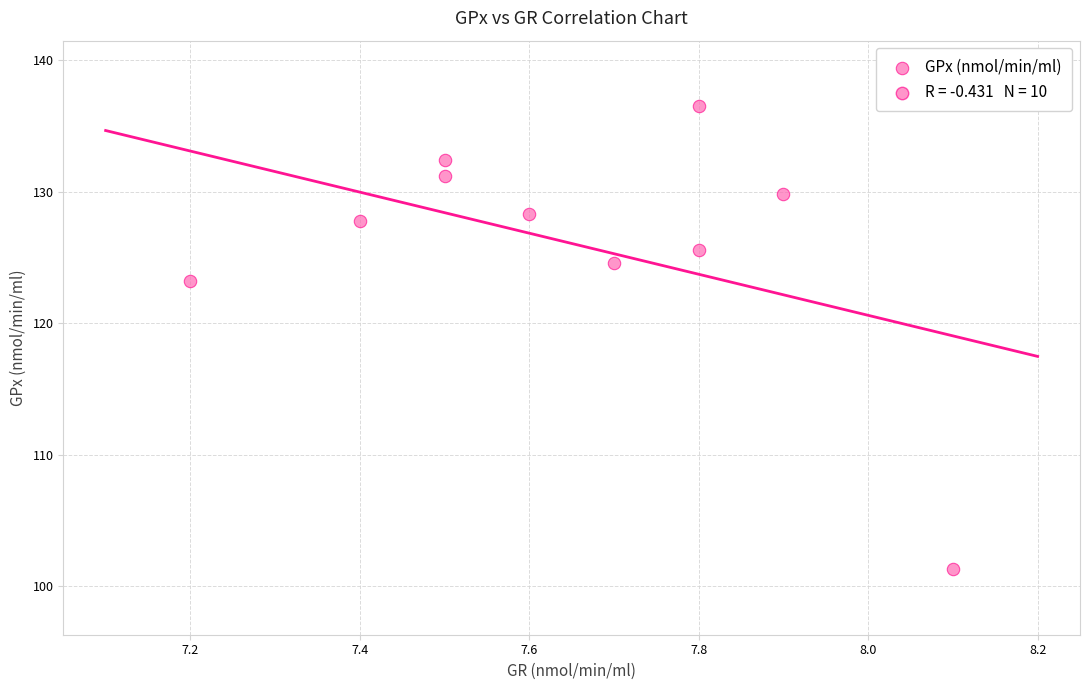

What Y value in the scatter plot is closest to 118?

123.2